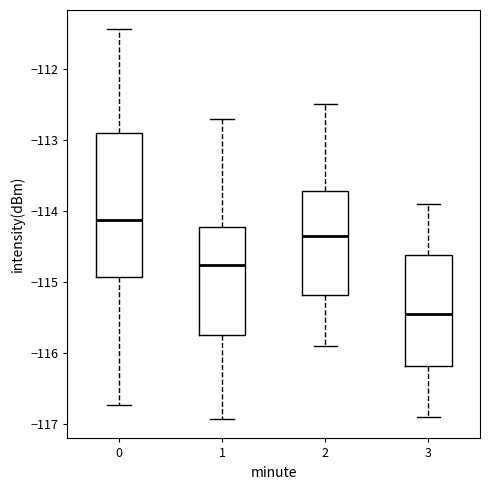

Reading left to right, read every box against the y-axis: the position of its median line, the range the box covers, and the ends of its whiskers. The values are not printed on the chart, so give them approximately, as read against the axis.

0: median -114.1, box -114.9 to -112.9, whiskers -116.7 to -111.4
1: median -114.8, box -115.7 to -114.2, whiskers -116.9 to -112.7
2: median -114.3, box -115.2 to -113.7, whiskers -115.9 to -112.5
3: median -115.4, box -116.2 to -114.6, whiskers -116.9 to -113.9